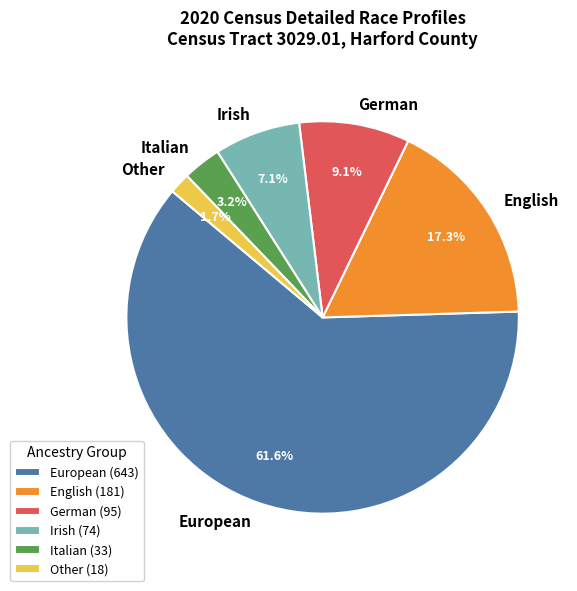

What is the ratio of the value at English to the value at German?

1.9